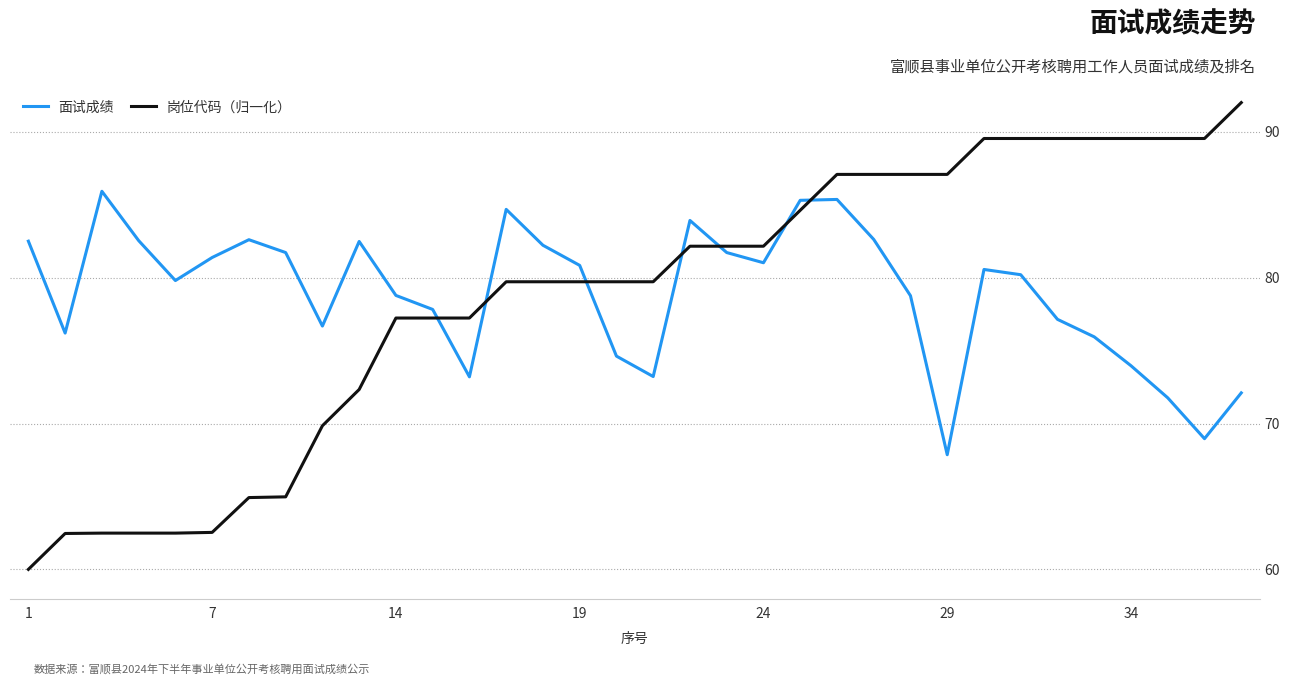

What is the highest value of the 面试成绩 series?

85.9